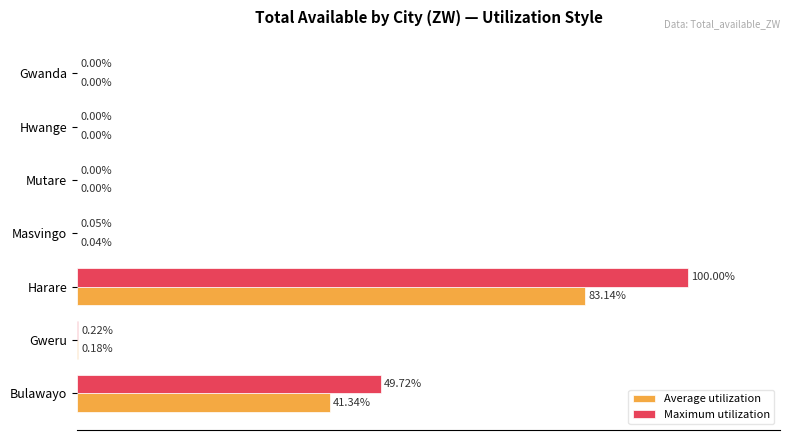

Which series changed the most between Bulawayo and Gwanda?

Maximum utilization